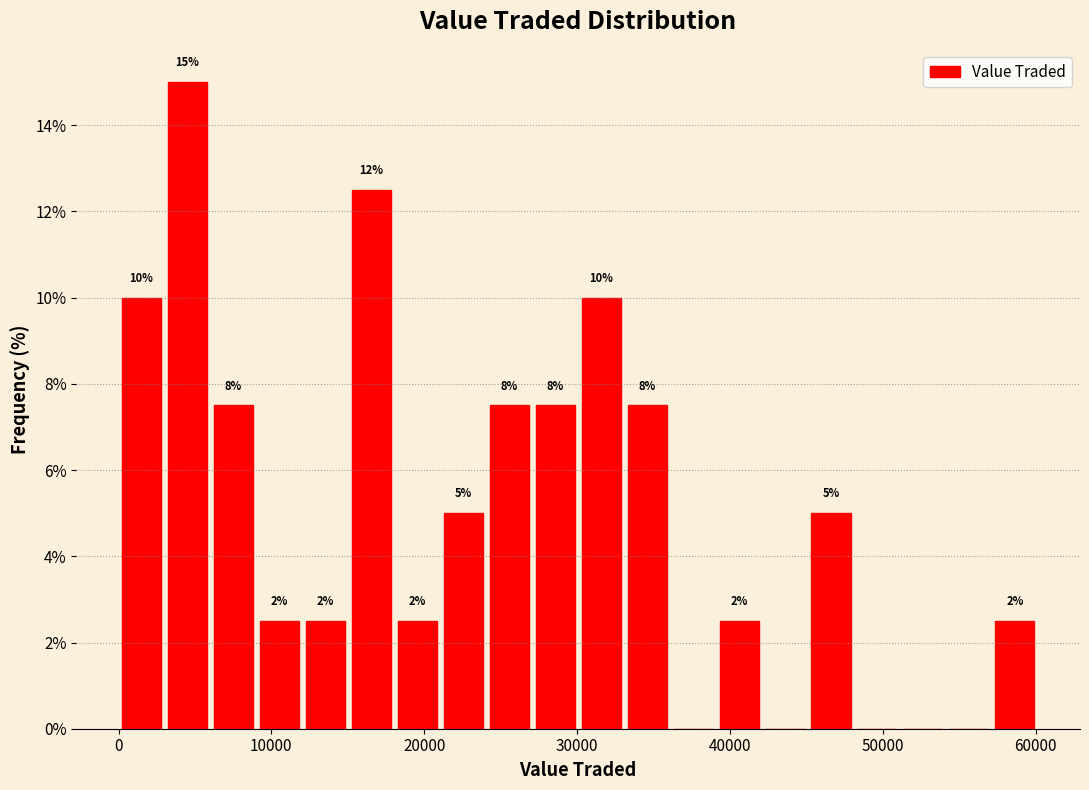

Read against the x-axis, roughly where is the centre of the tallest bar?

5000